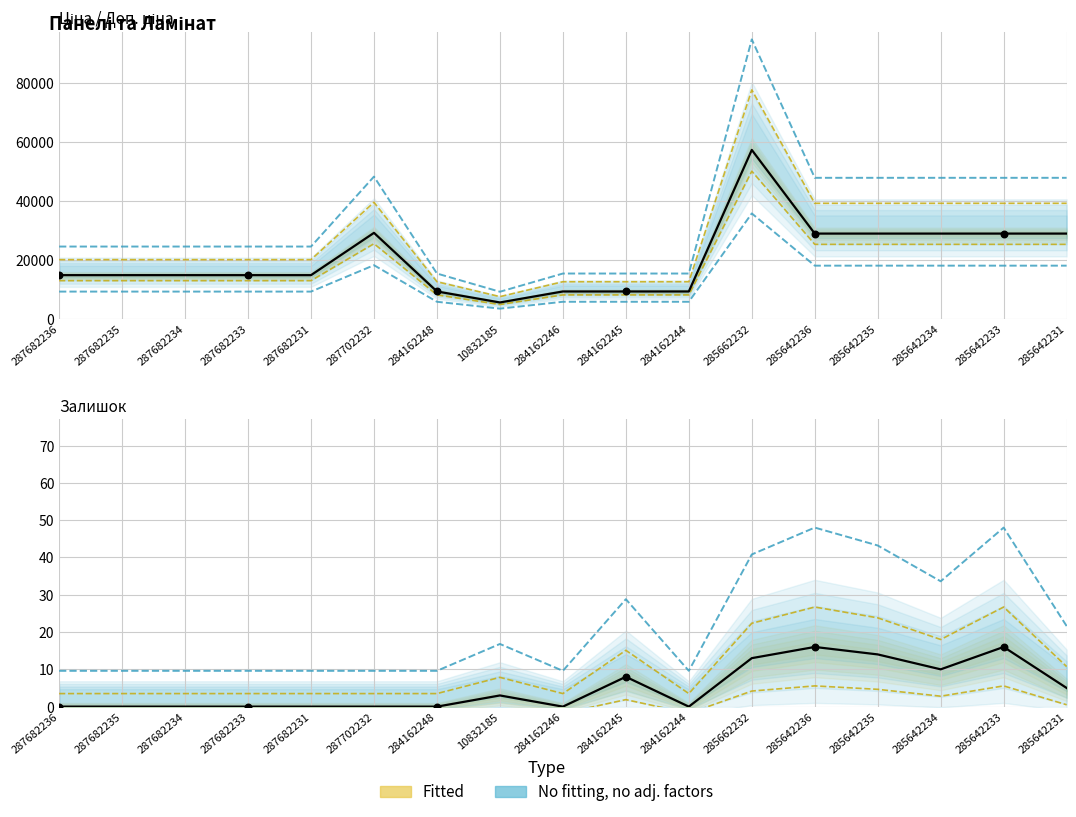

Which series has the largest total across all categories?

Доп. ціна